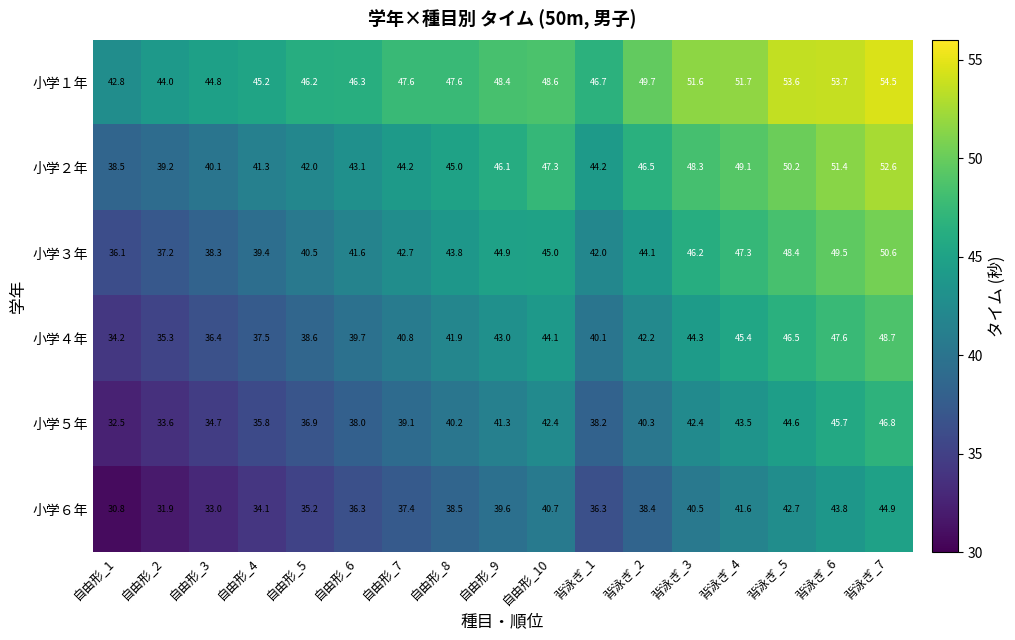

At which label is 小学５年 closest to 39?

自由形_7